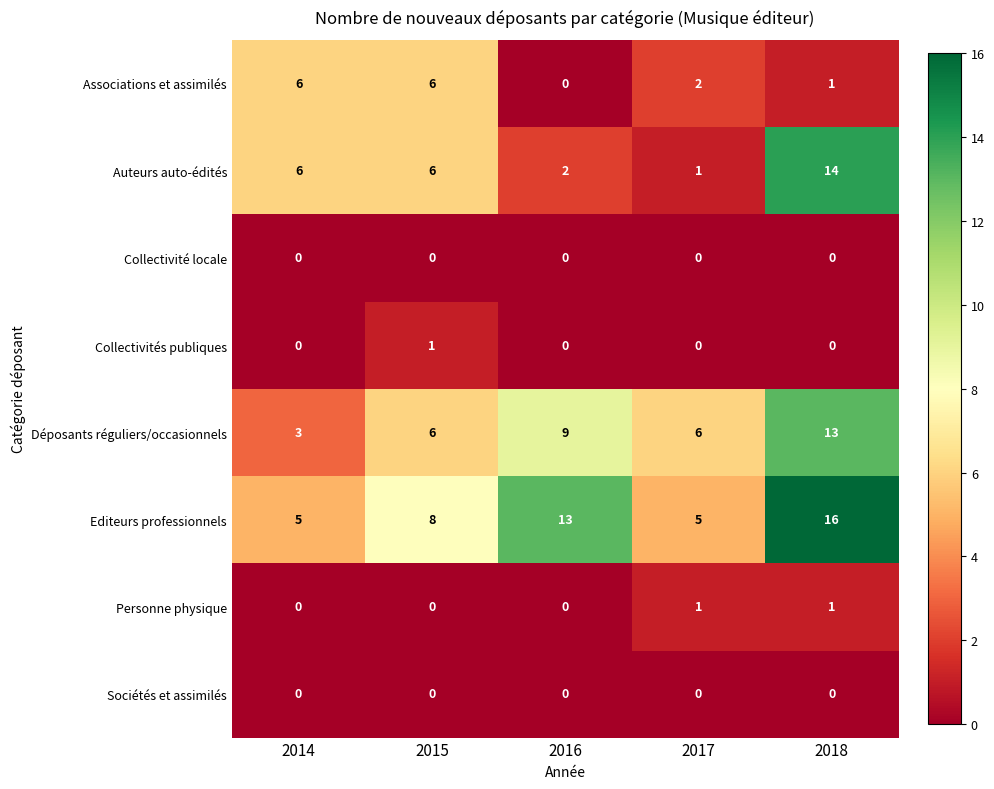

Is it true that Collectivité locale equals 0 at 2018?

True